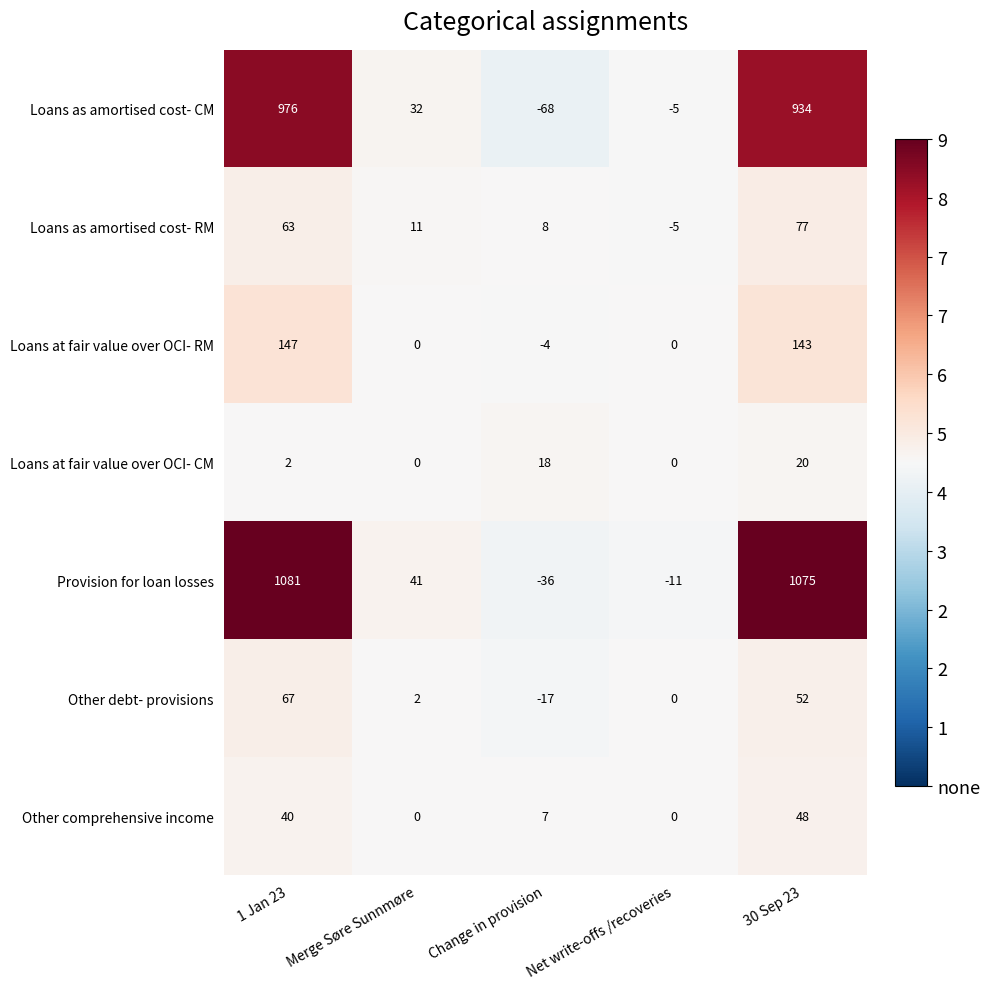

Count the number of categories in the chart.

5